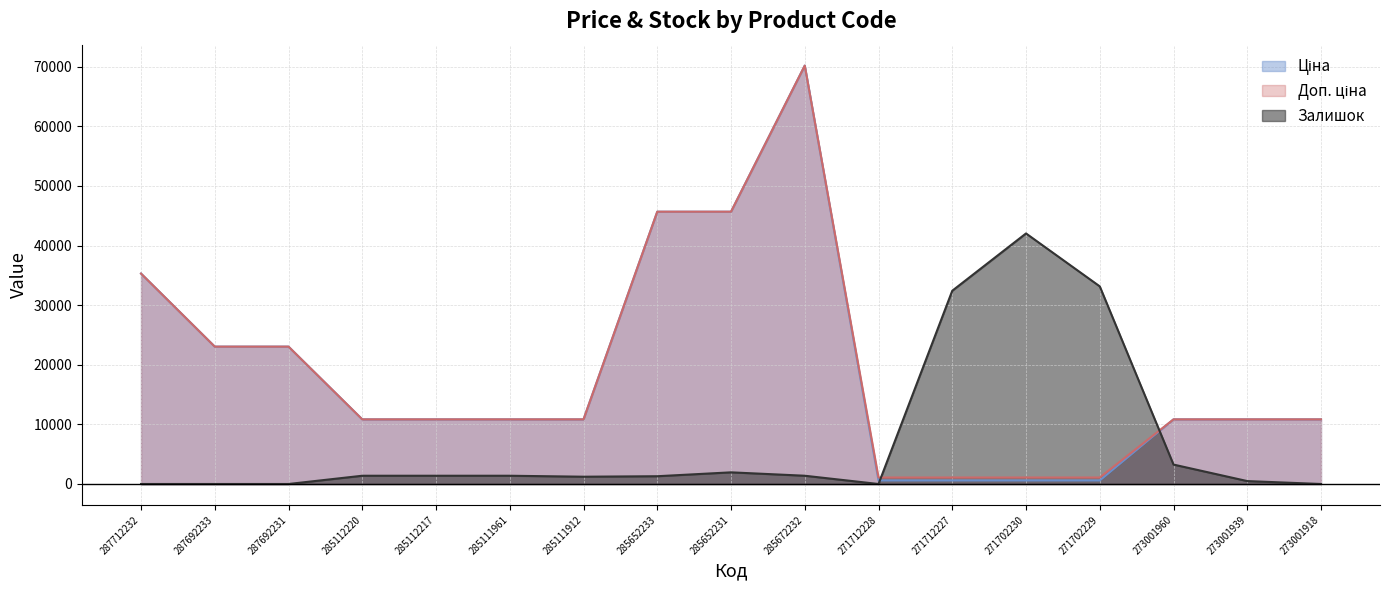

The Доп. ціна series shows 1088.8 at 271712228. True or false?

True